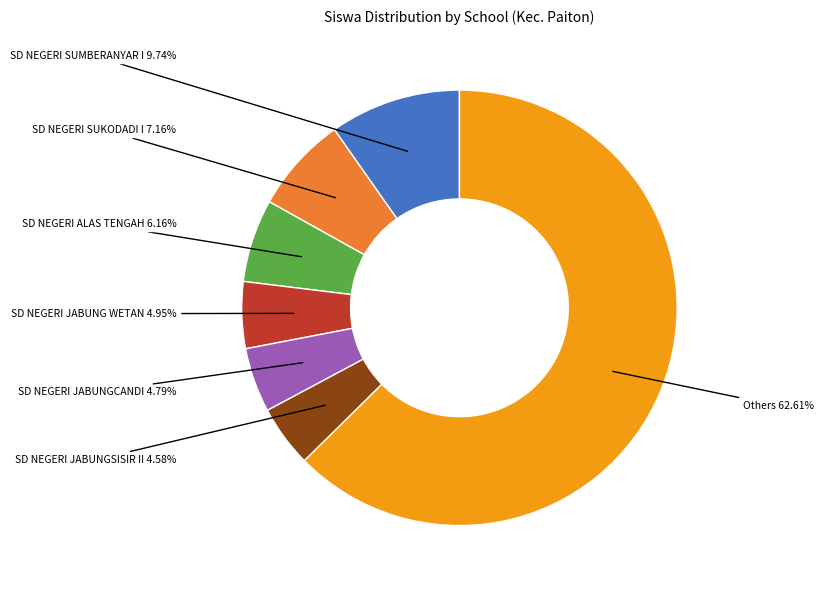

Is there any slice that represents more than half of the pie?

Yes